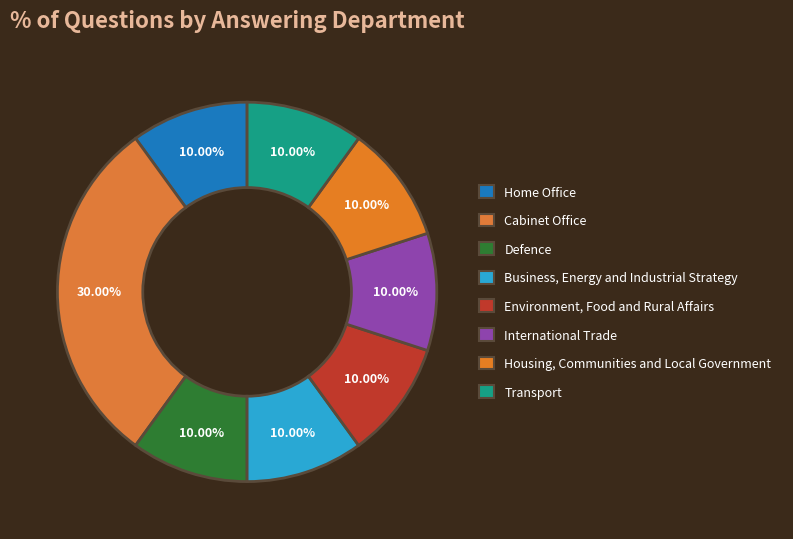

What is the largest slice in the pie chart?

Cabinet Office